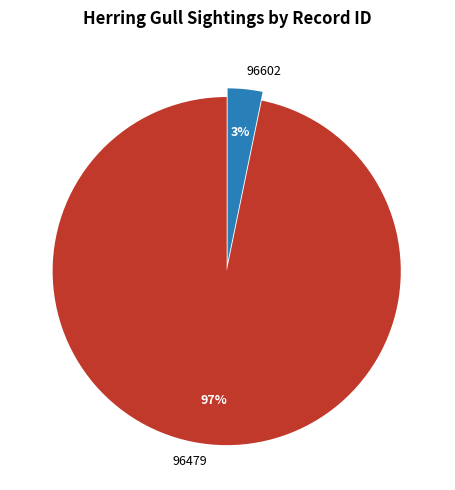

Which category has the smallest portion of the pie?

96602